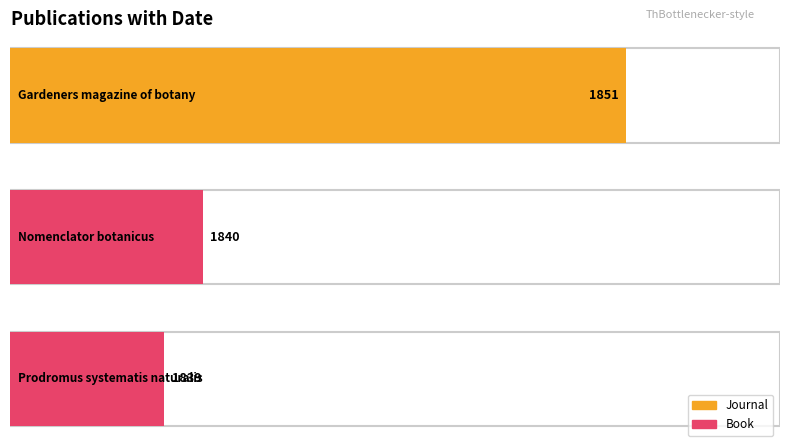

Is it true that the value at Gardeners magazine of botany is 1851?

True